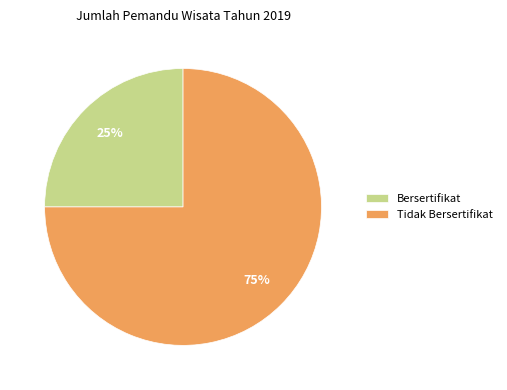

To the nearest percent, what portion does Tidak Bersertifikat represent?

75%